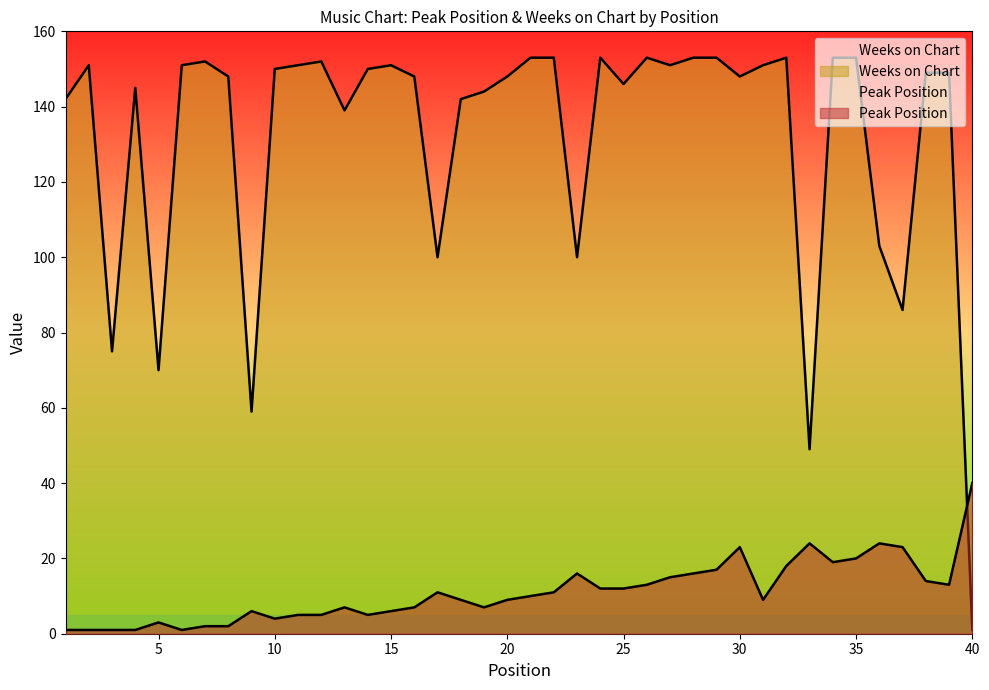

What is the greatest value displayed?

153